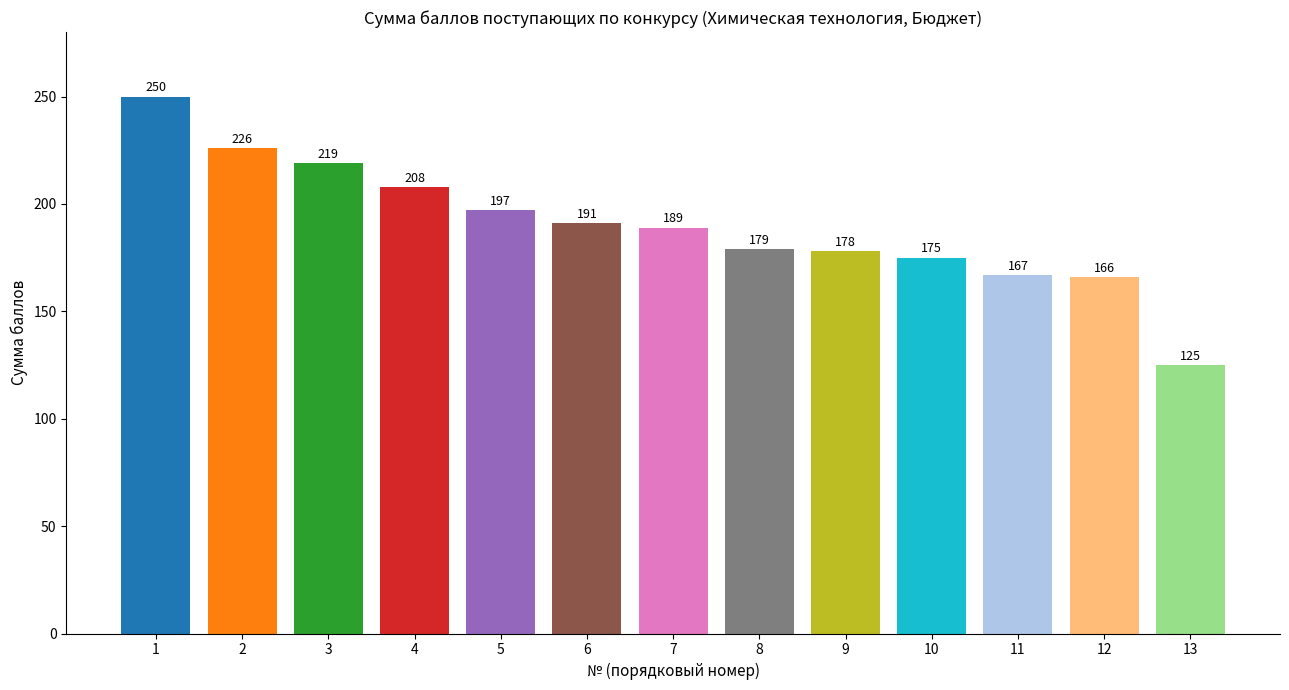

Reading left to right, what are all the values shown in this chart?

1=250	2=226	3=219	4=208	5=197	6=191	7=189	8=179	9=178	10=175	11=167	12=166	13=125